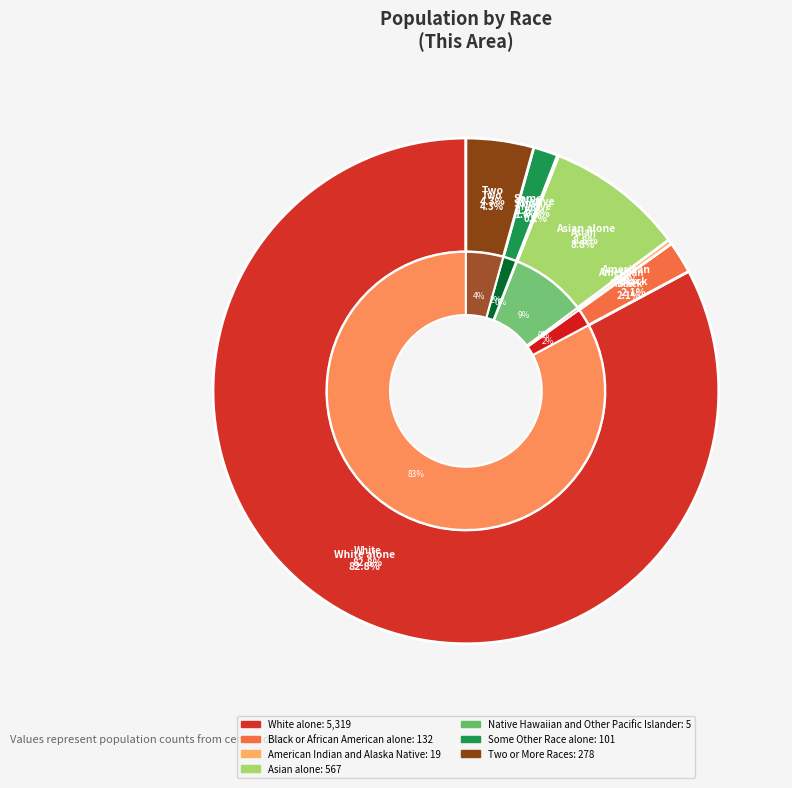

To the nearest percent, what portion does Some Other Race alone represent?

2%